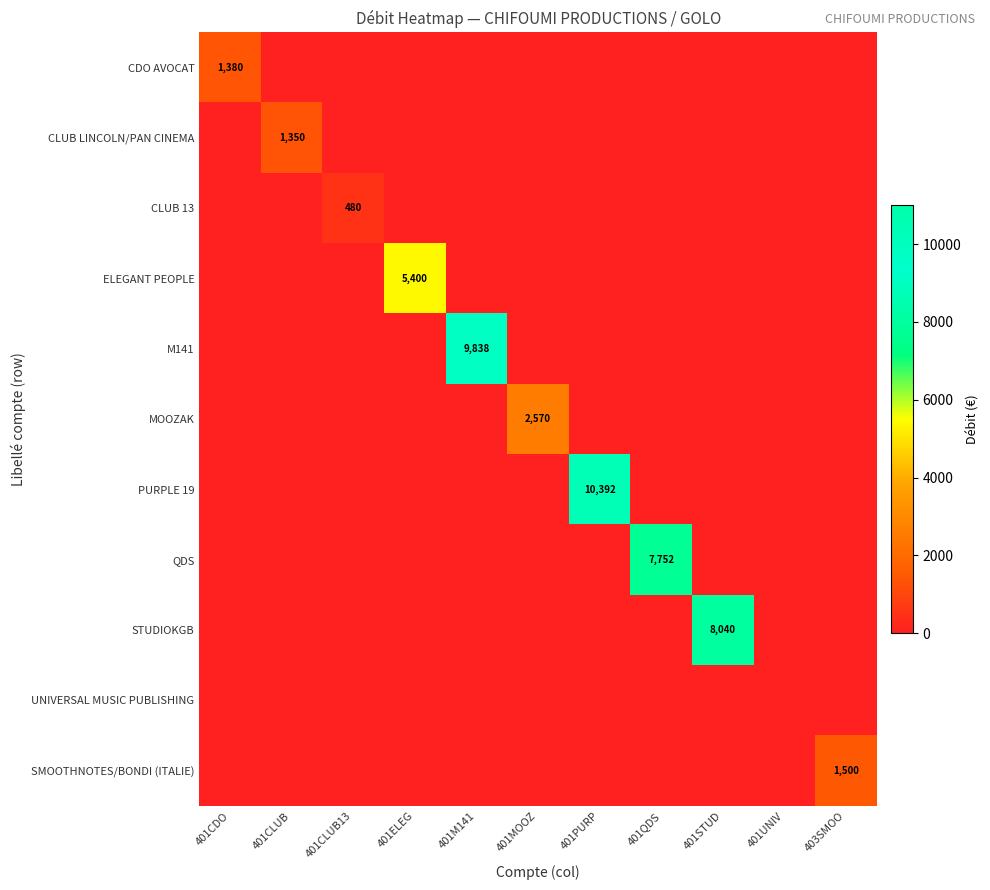

At which label does CLUB 13 reach its peak?

401CLUB13